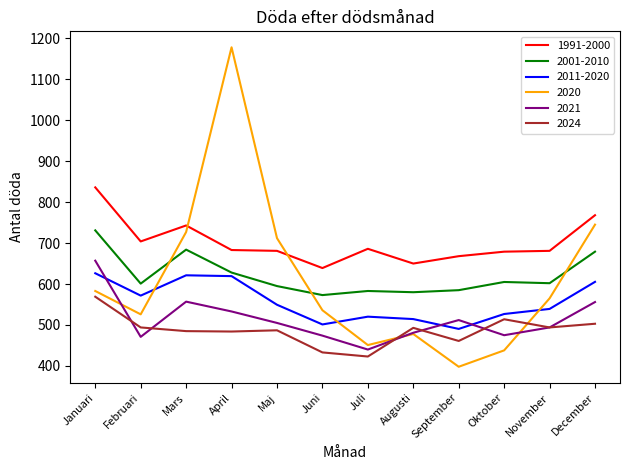

Rank the categories by 2020 value from lowest to highest.

September, Oktober, Juli, Augusti, Februari, Juni, November, Januari, Maj, Mars, December, April